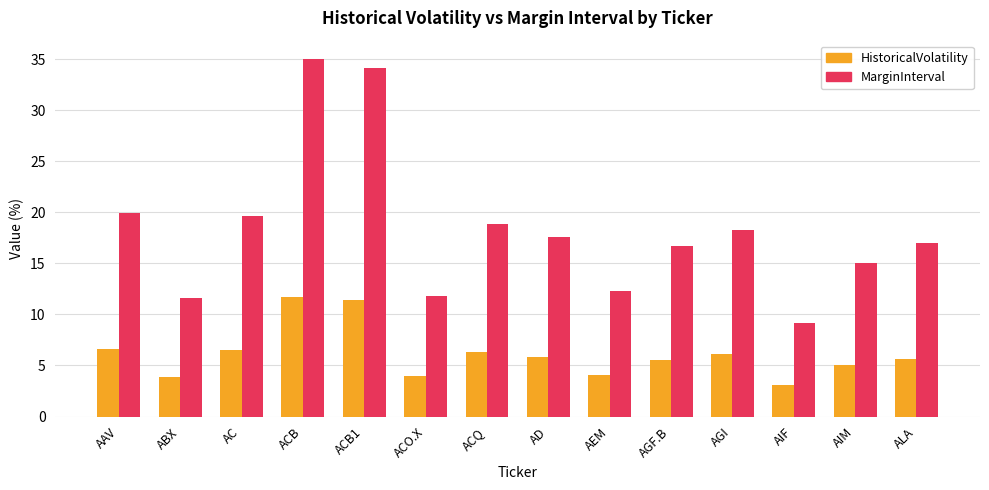

Which label corresponds to the smallest value in the chart?

AIF